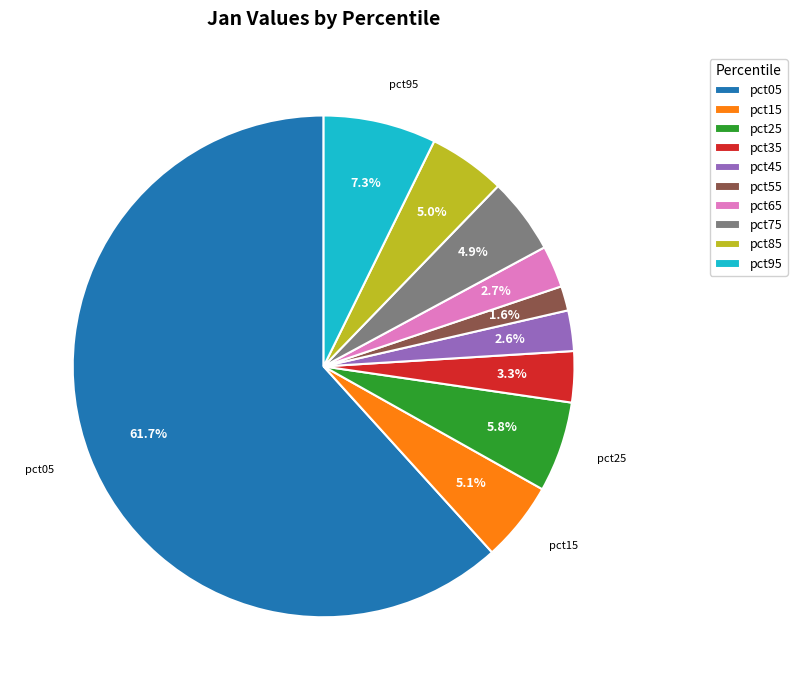

What portion of the pie excludes pct35?

96.7%